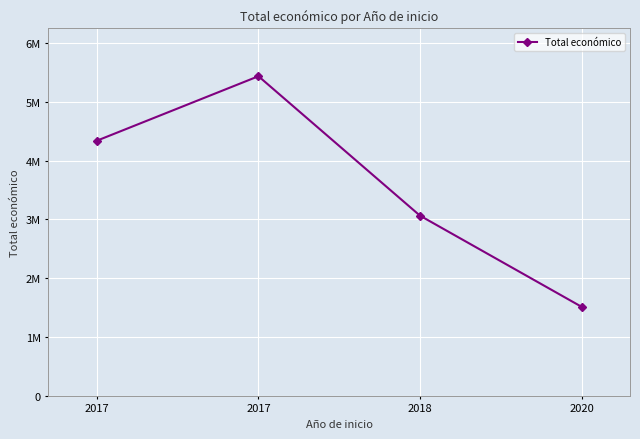

Which has a higher value, 2017 or 2020?

2017